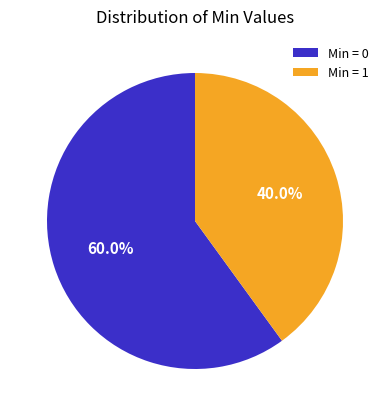

Which has a higher value, Min = 1 or Min = 0?

Min = 0